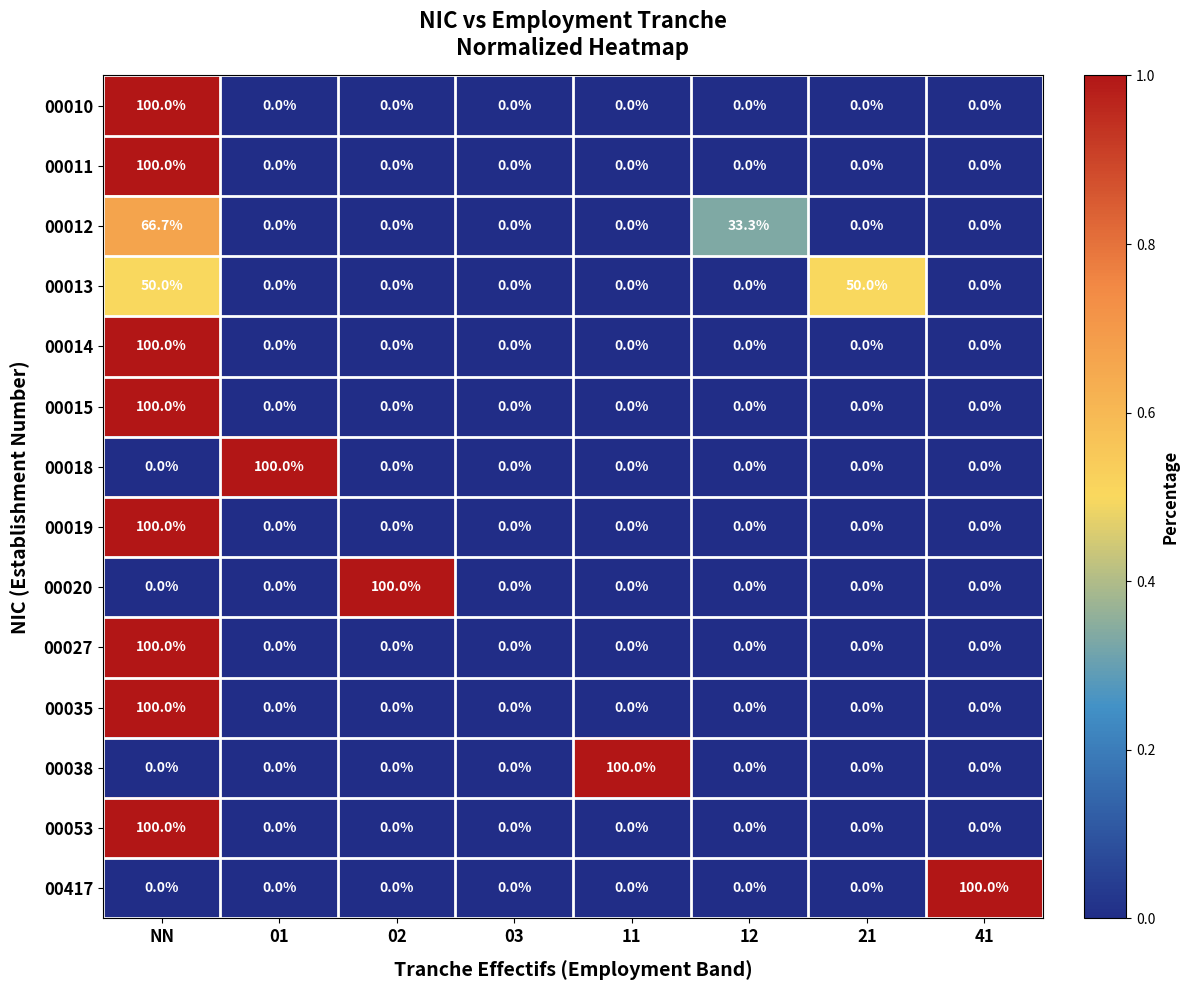

What is the greatest value displayed?

100.0